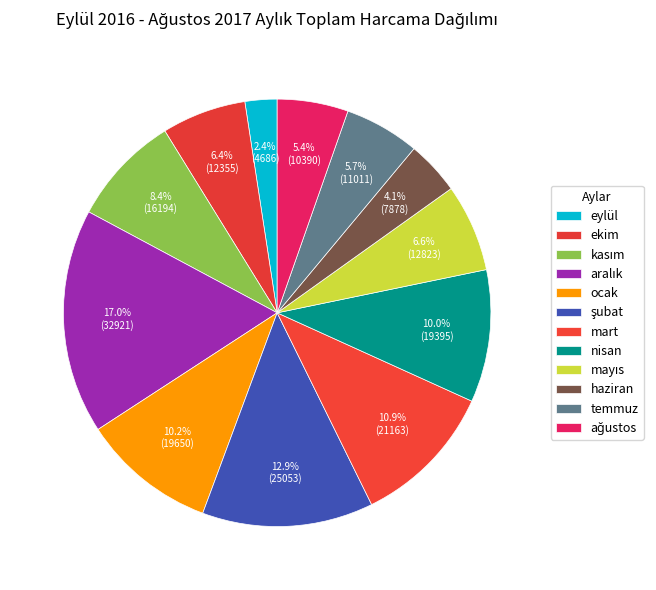

How many segments does this pie chart have?

12